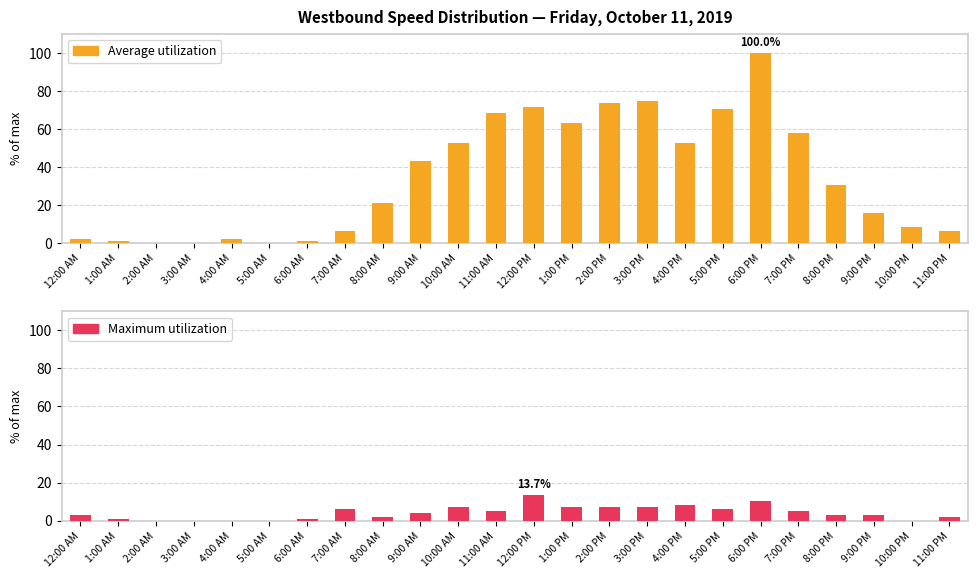

What is the difference between the second highest and second lowest values in the Maximum utilization series?

10.5